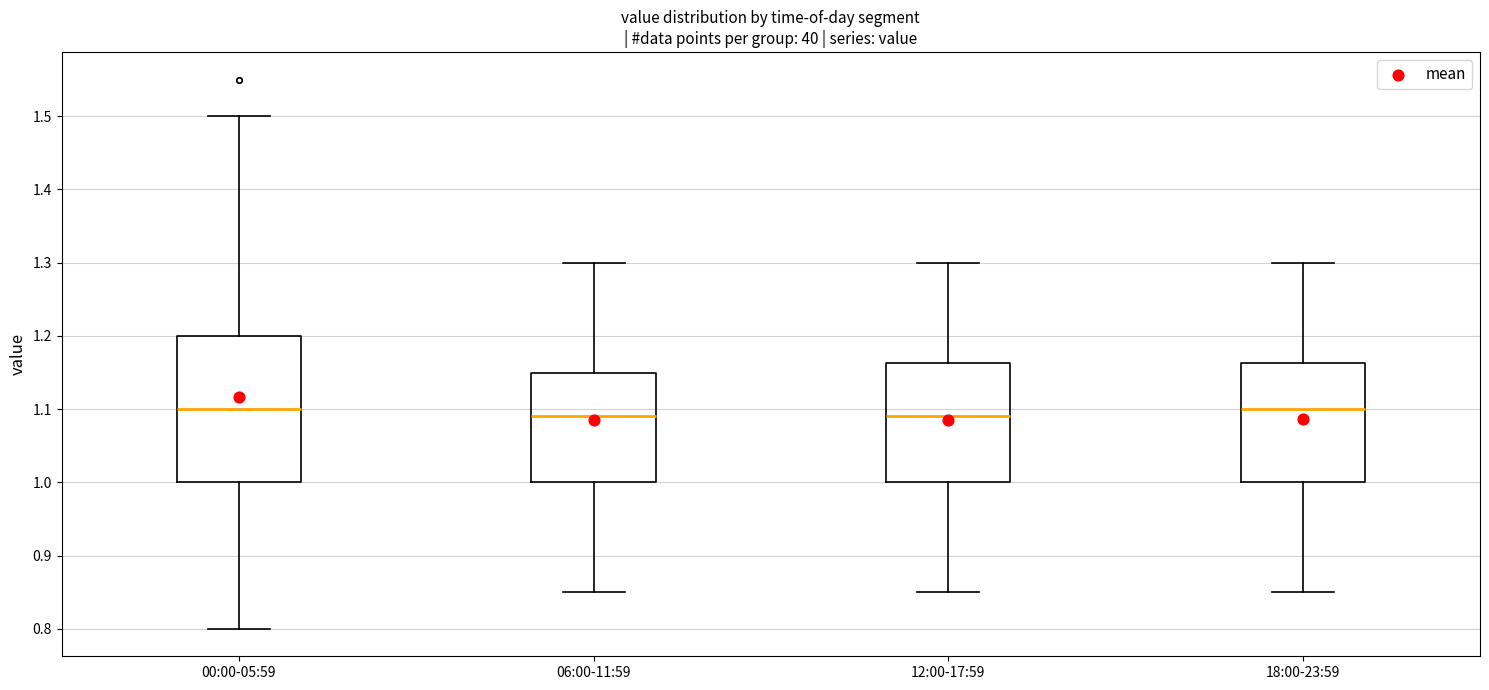

Comparing the boxes themselves (not the whiskers), which one is the tallest?

00:00-05:59